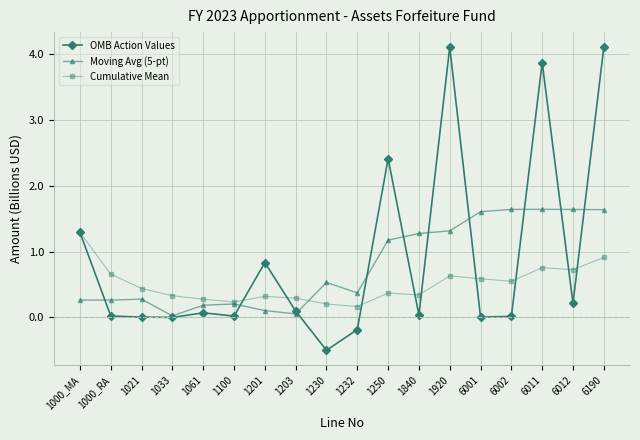

What is the spread (max minus min) of values at 1201?

0.7